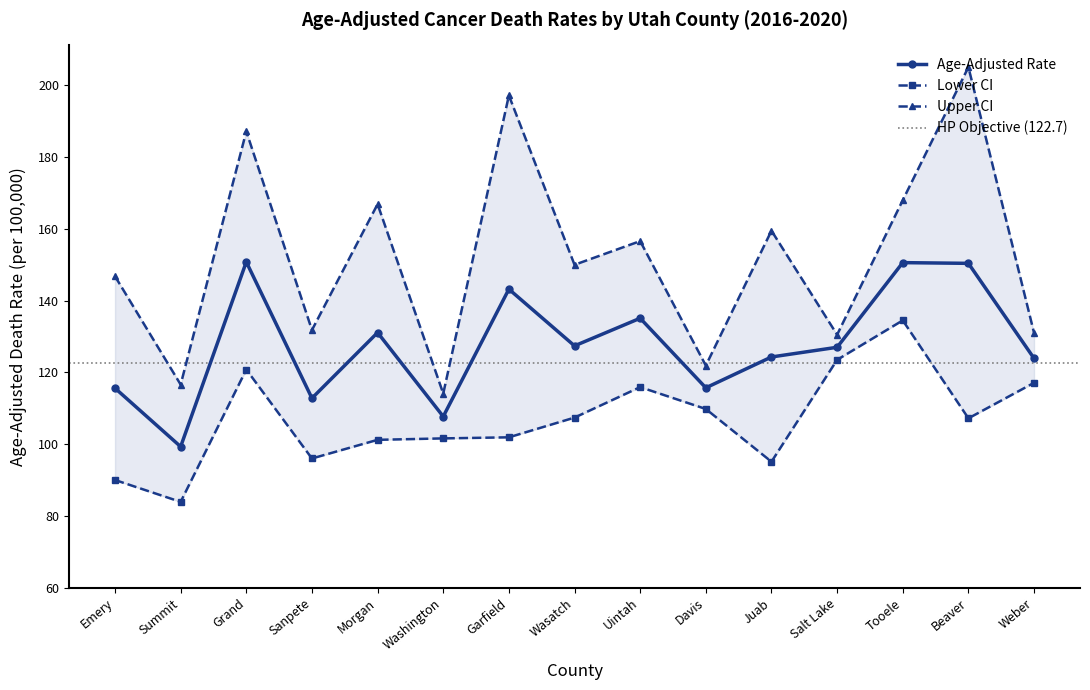

Where is the first local minimum for Upper CI?

Summit